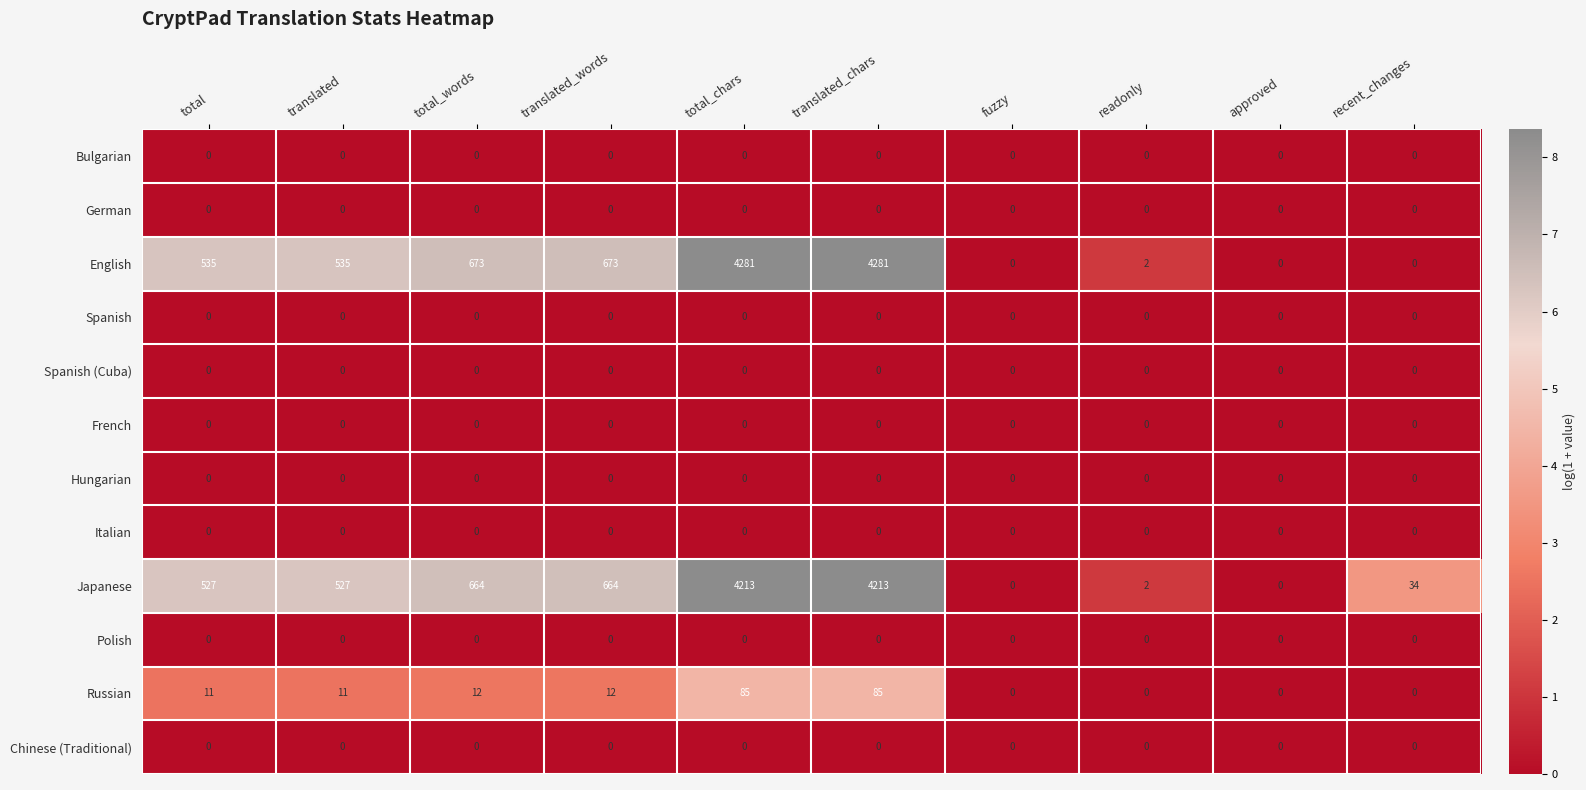

What is the difference between the highest and lowest values at recent_changes?

34